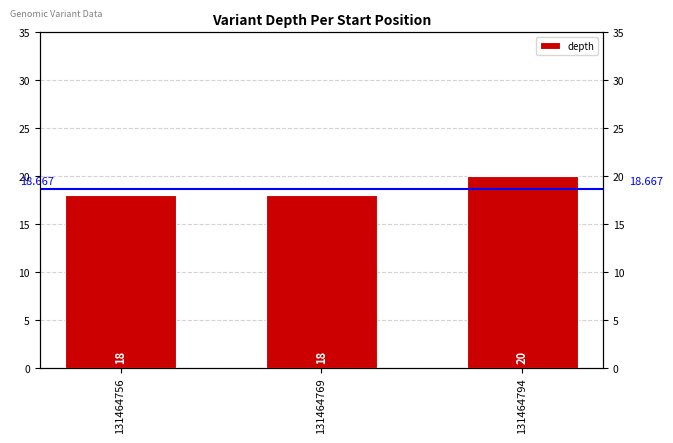

Reading left to right, extract all data points from this chart.

18	18	20